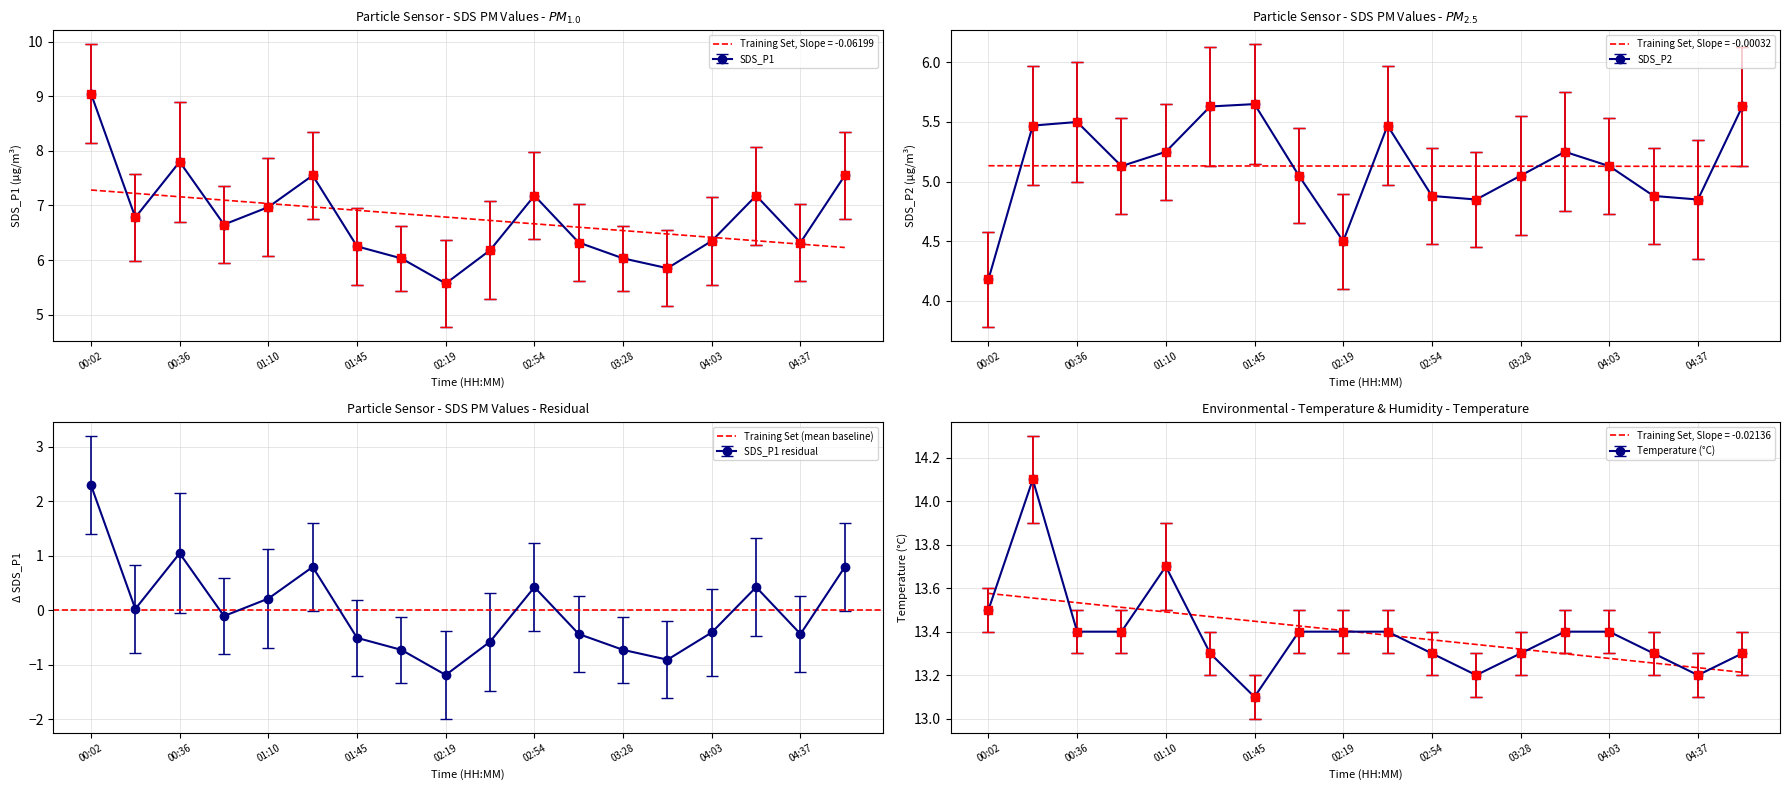

What is the average value of the SDS_P1 series?

6.8